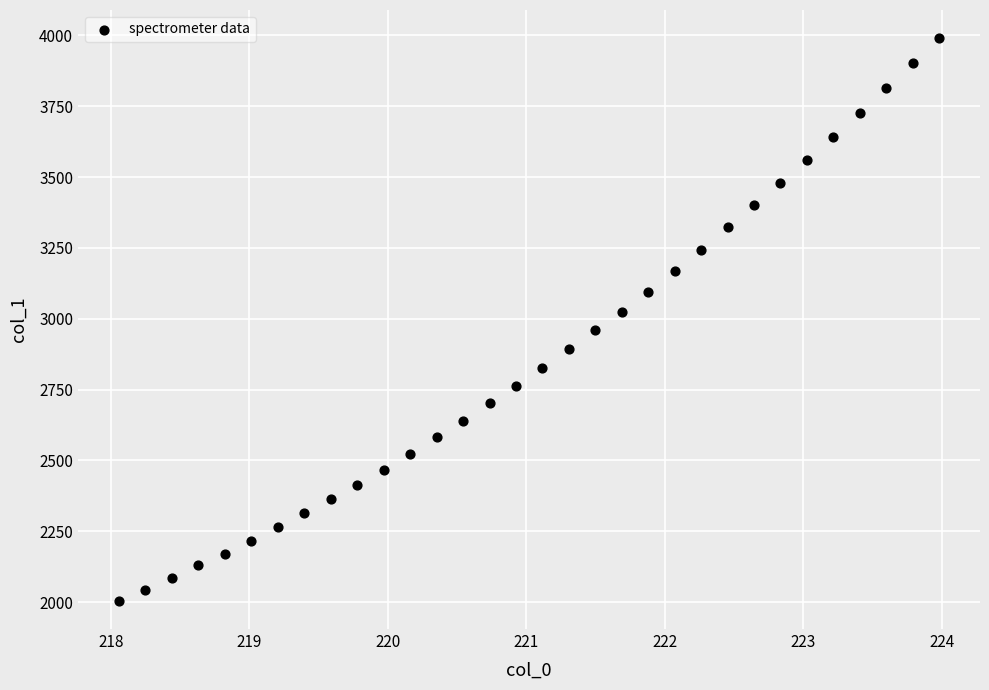

What is the range of X values (max minus min)?

5.9